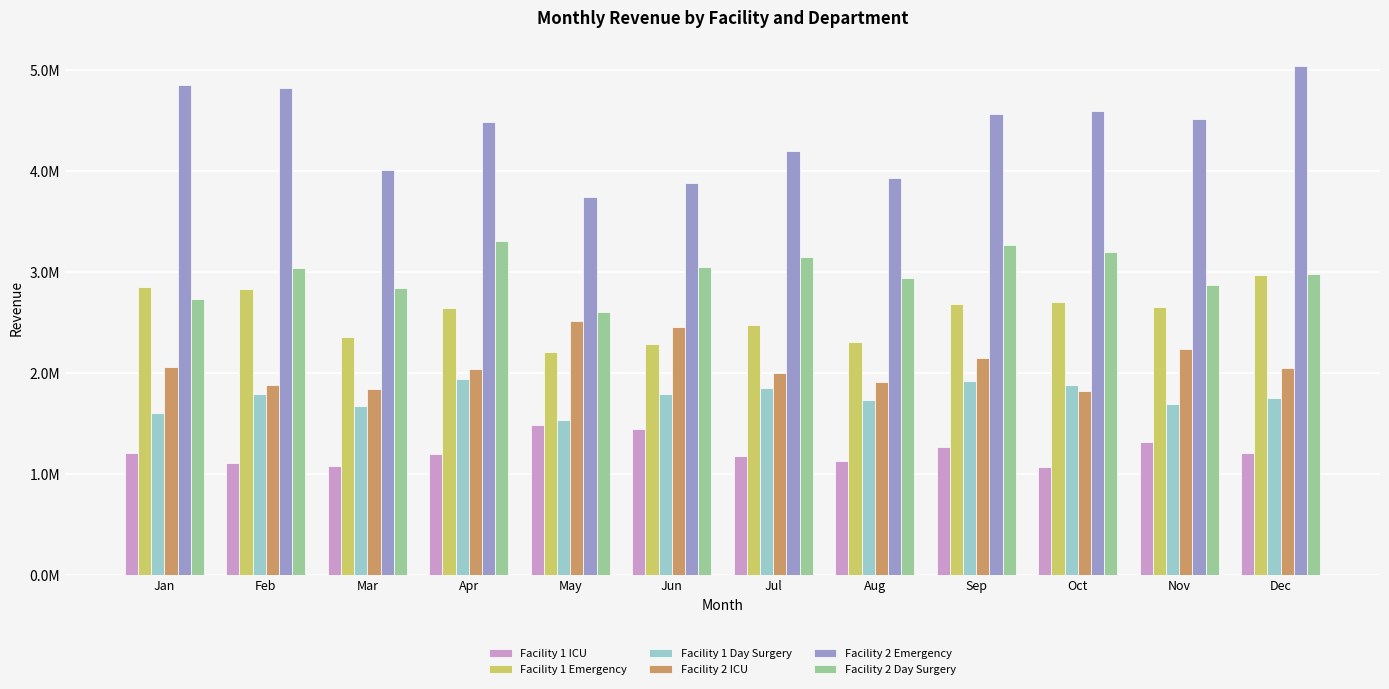

What is the sum of all Facility 2 Emergency values?

52625200